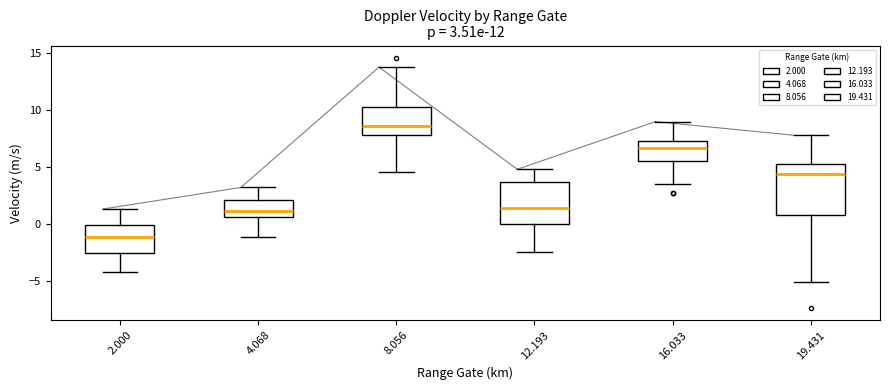

Which box's median line is the highest?

8.056